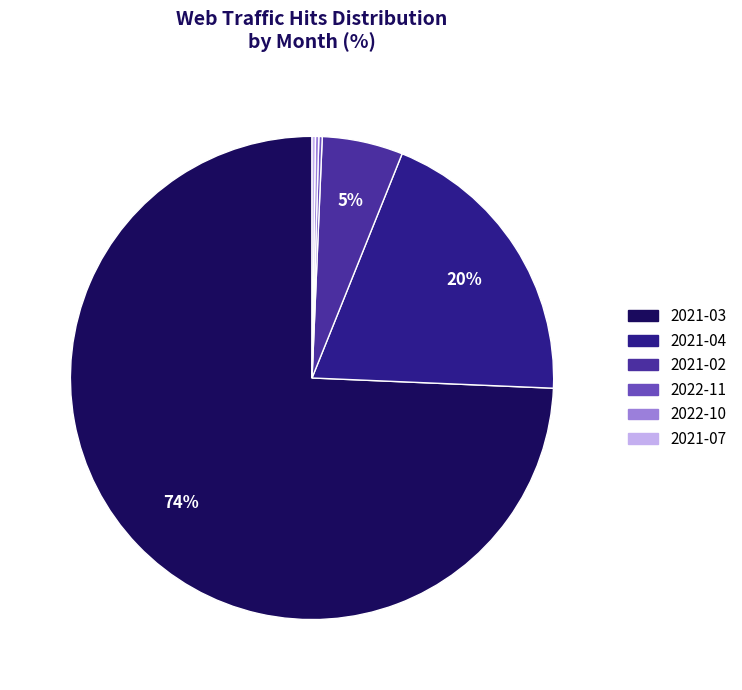

To the nearest percent, what is the average slice percentage?

17%